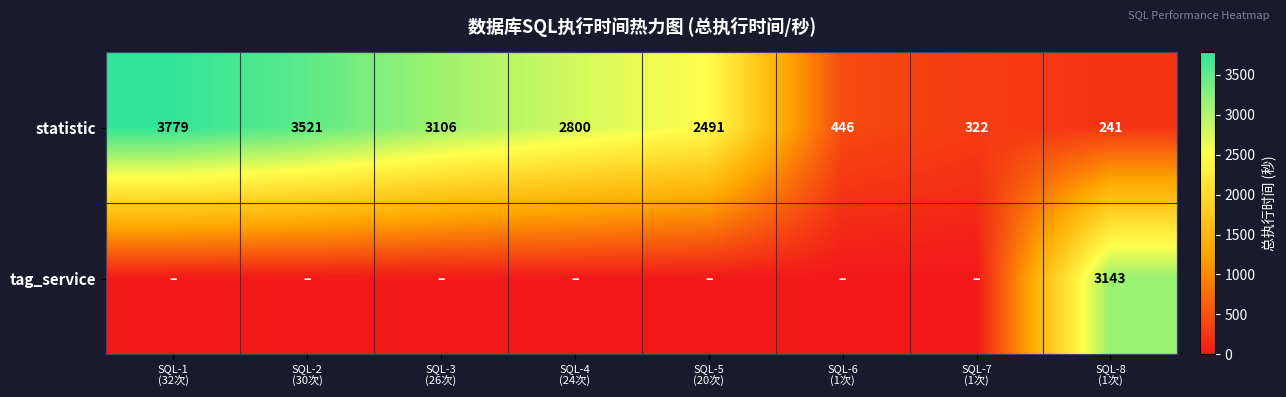

Which category has the lowest value across all series?

SQL-1
(32次)